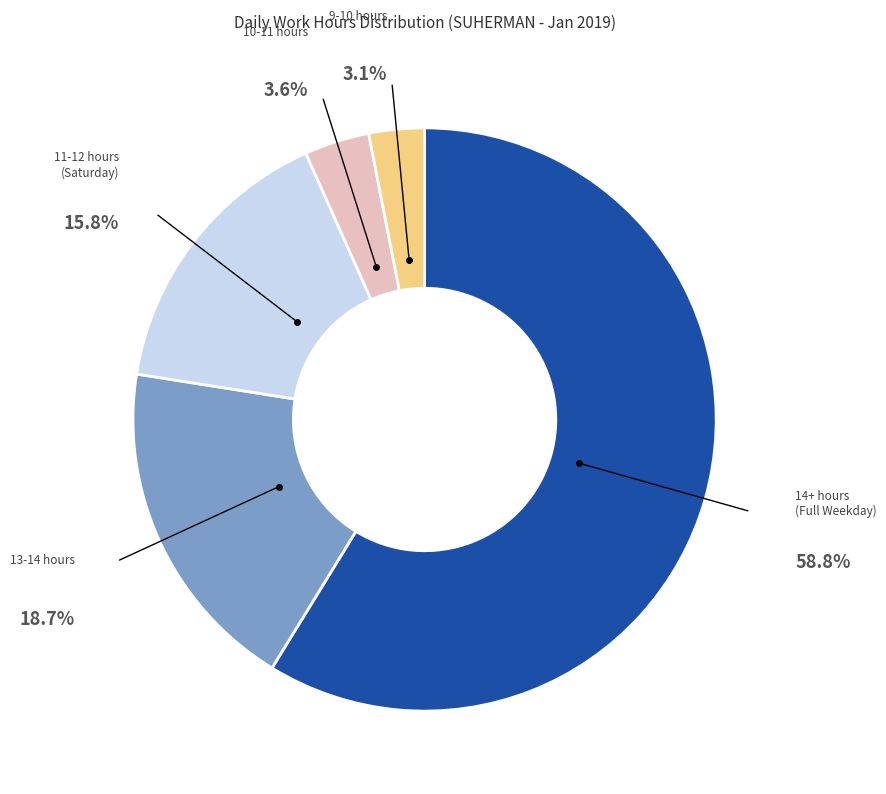

Is there a majority slice in this chart?

Yes